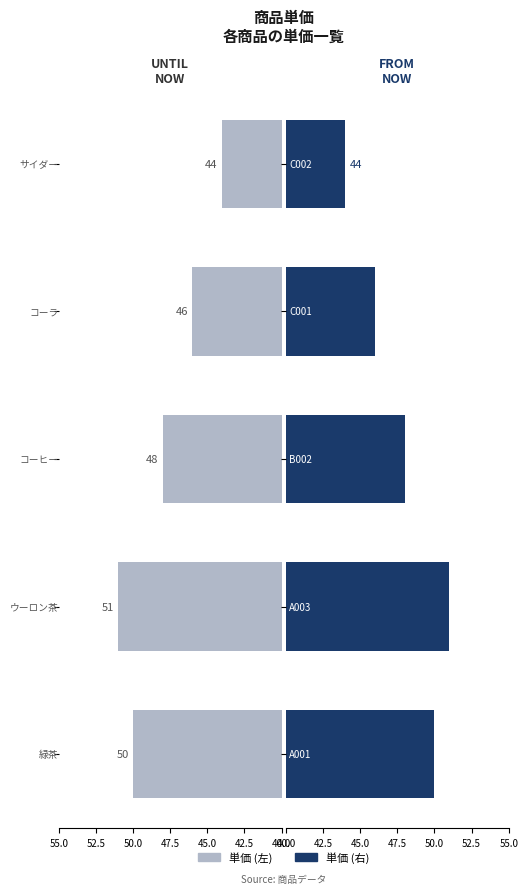

Which has a higher value, 50.0 or 45.0?

45.0